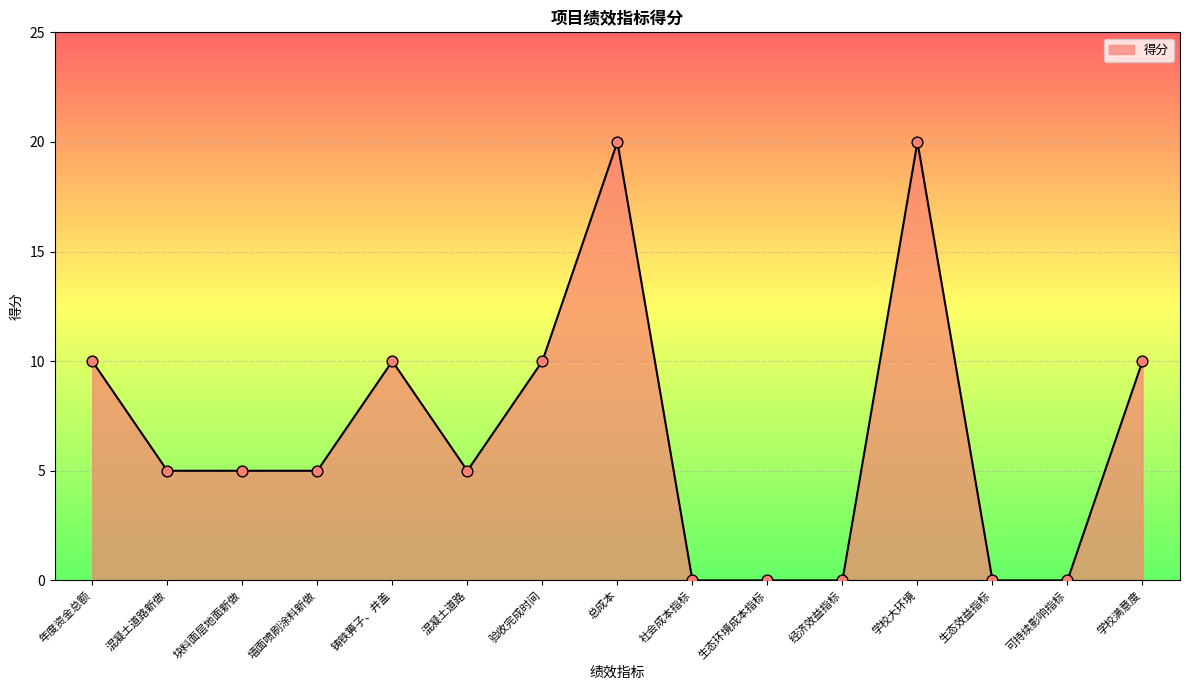

Approximately how many times larger is the value at 年度资金总额 compared to 学校大环境?

0.5